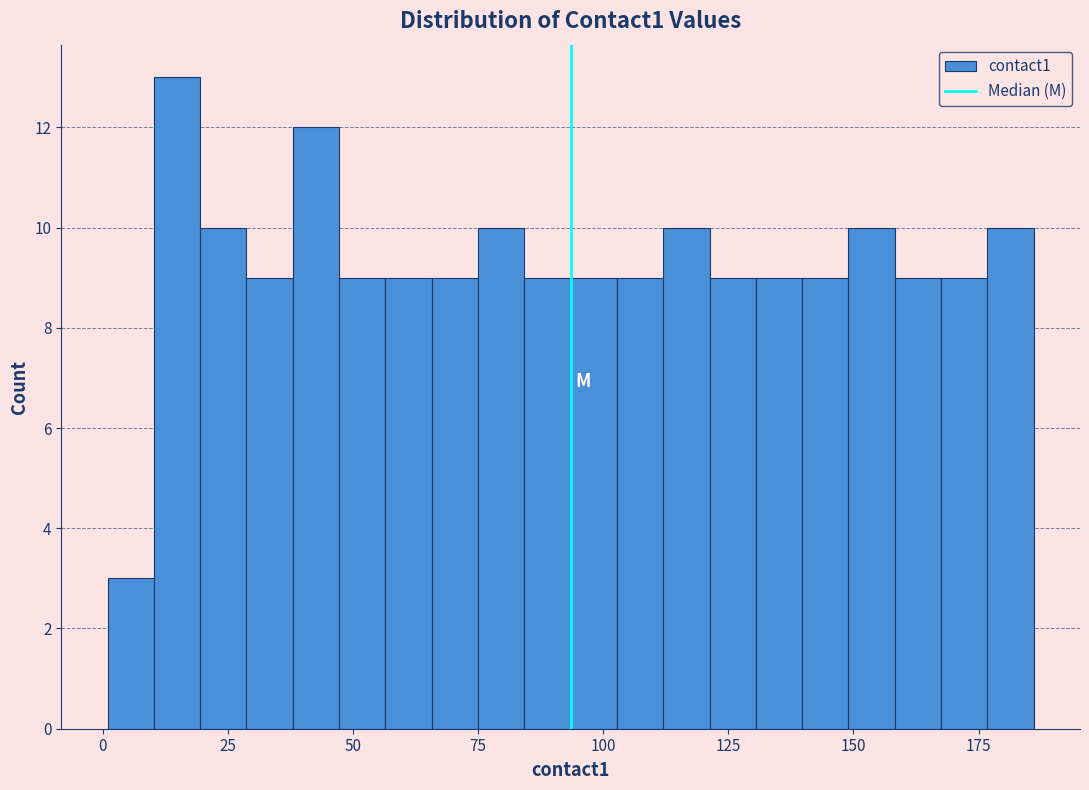

Around what value on the x-axis is the tallest bar? Give the approximate position of its centre, as read against the axis.

15